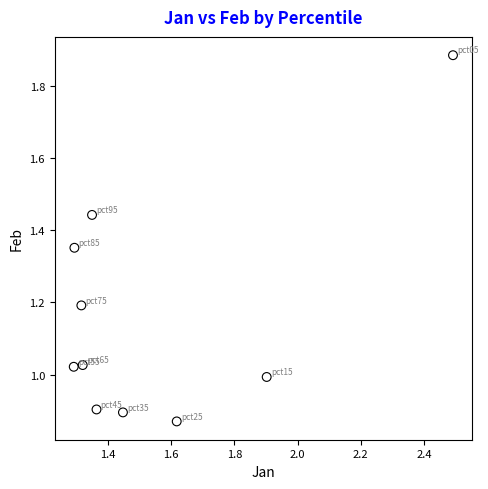

What is the average Y value?

1.2